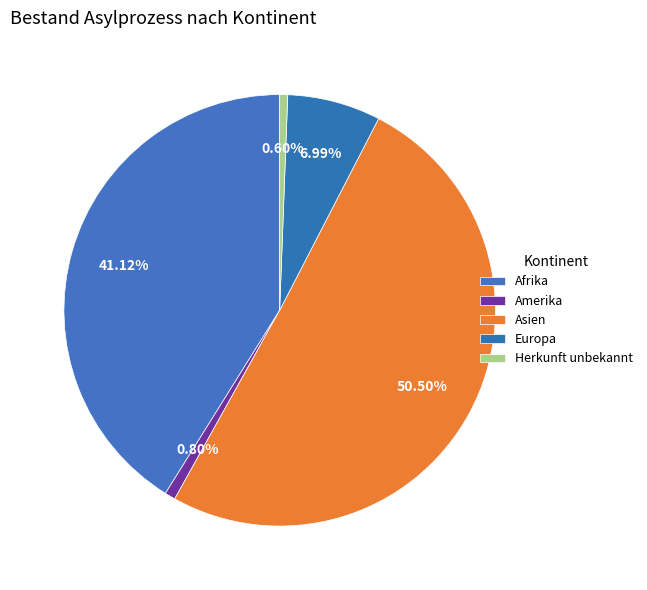

True or false: Asien accounts for 65% of the total.

False